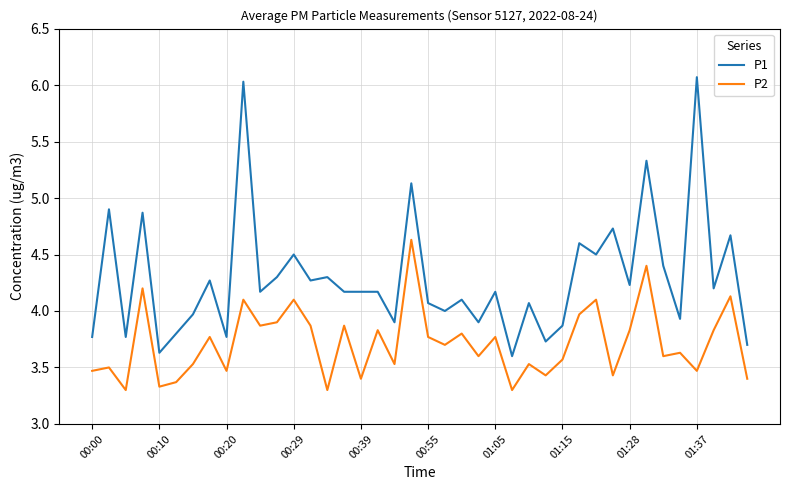

True or false: P1 and P2 cross at least once.

False